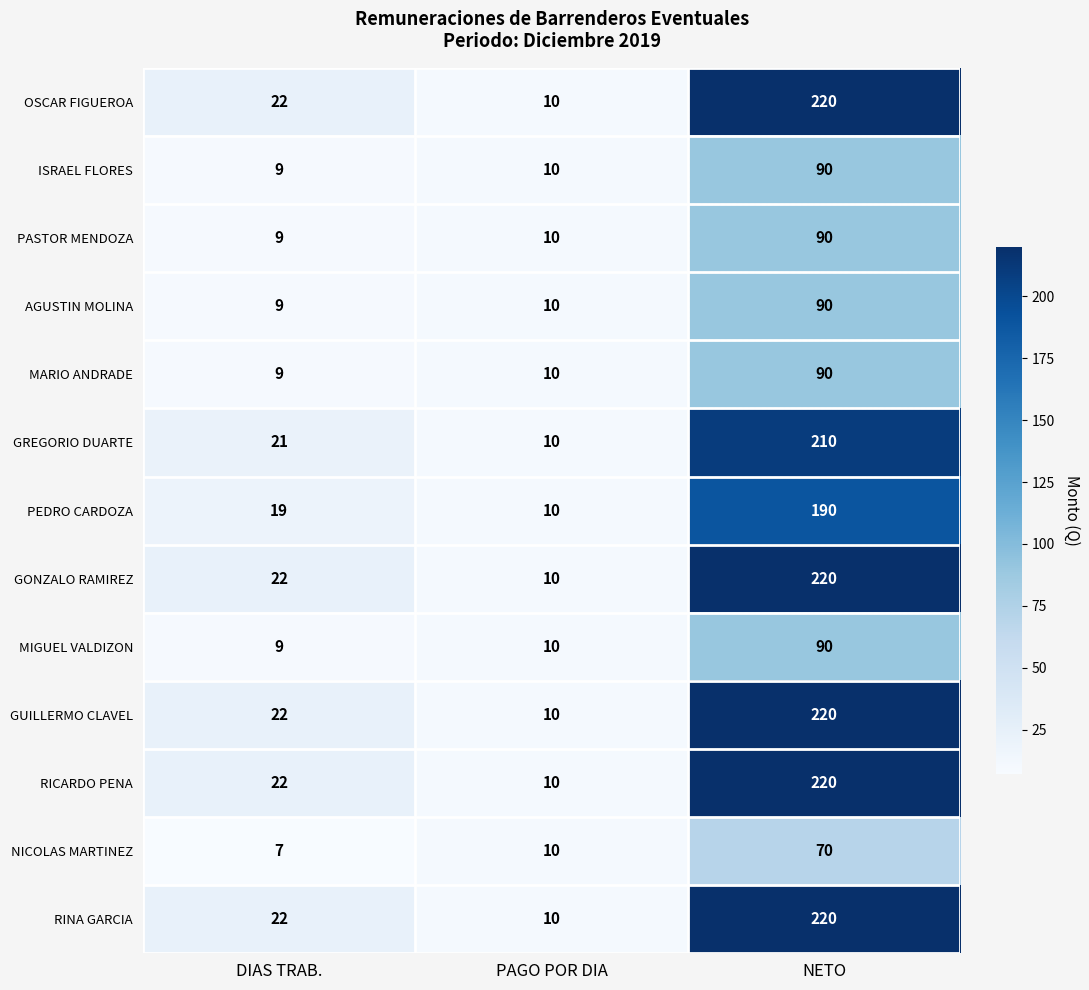

What is the lowest value of the GREGORIO DUARTE series?

10